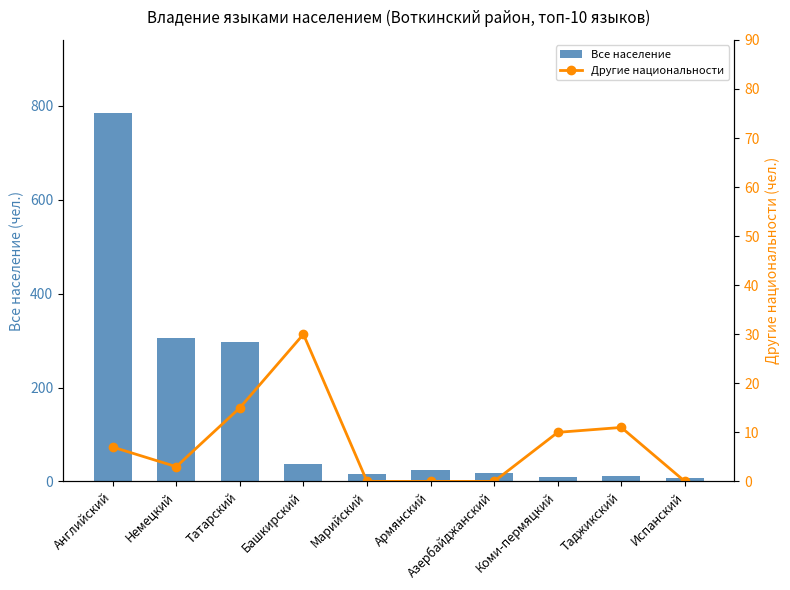

What is the difference between the second highest and minimum values in the Другие национальности series?

15